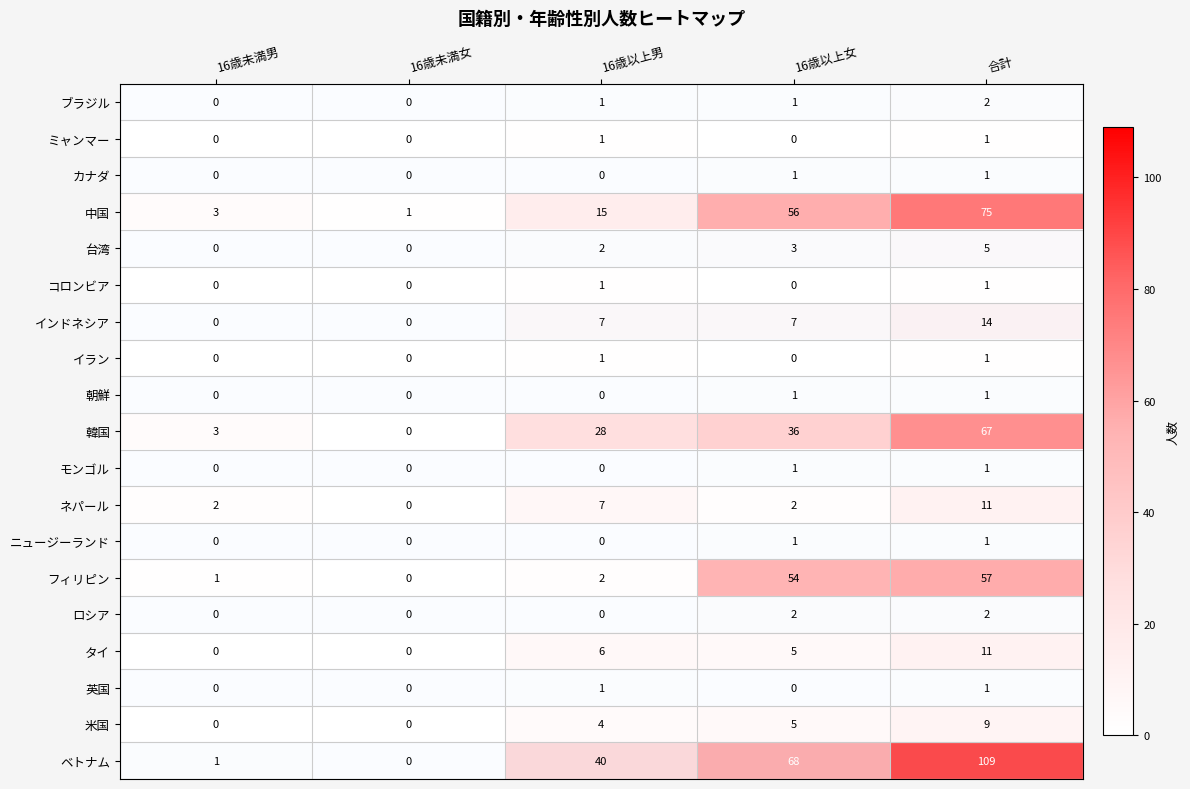

Is it true that ロシア equals 1 at 16歳未満男?

False